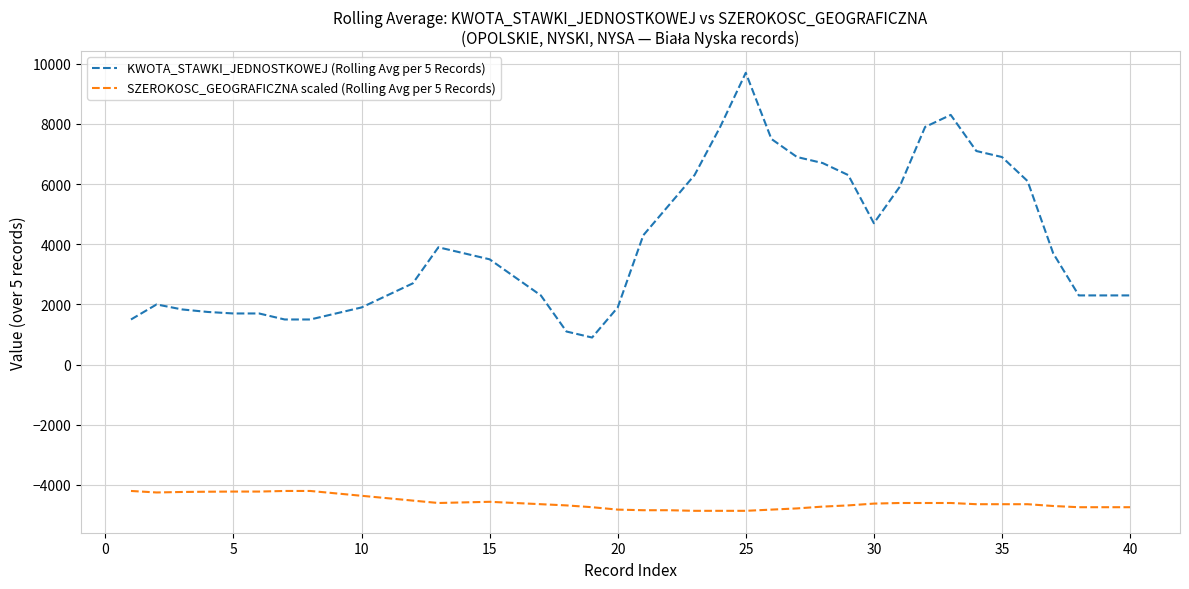

What is the minimum value for KWOTA_STAWKI_JEDNOSTKOWEJ (Rolling Avg per 5 Records)?

900.0